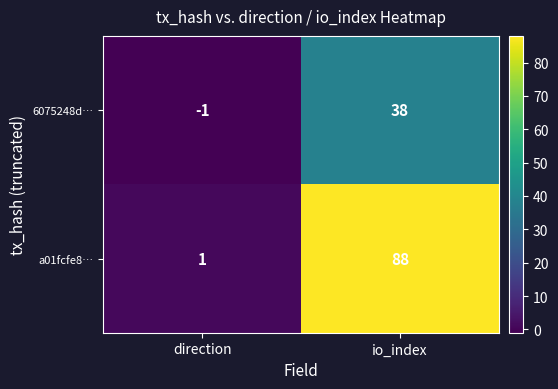

At which label is a01fcfe8… closest to 44?

direction